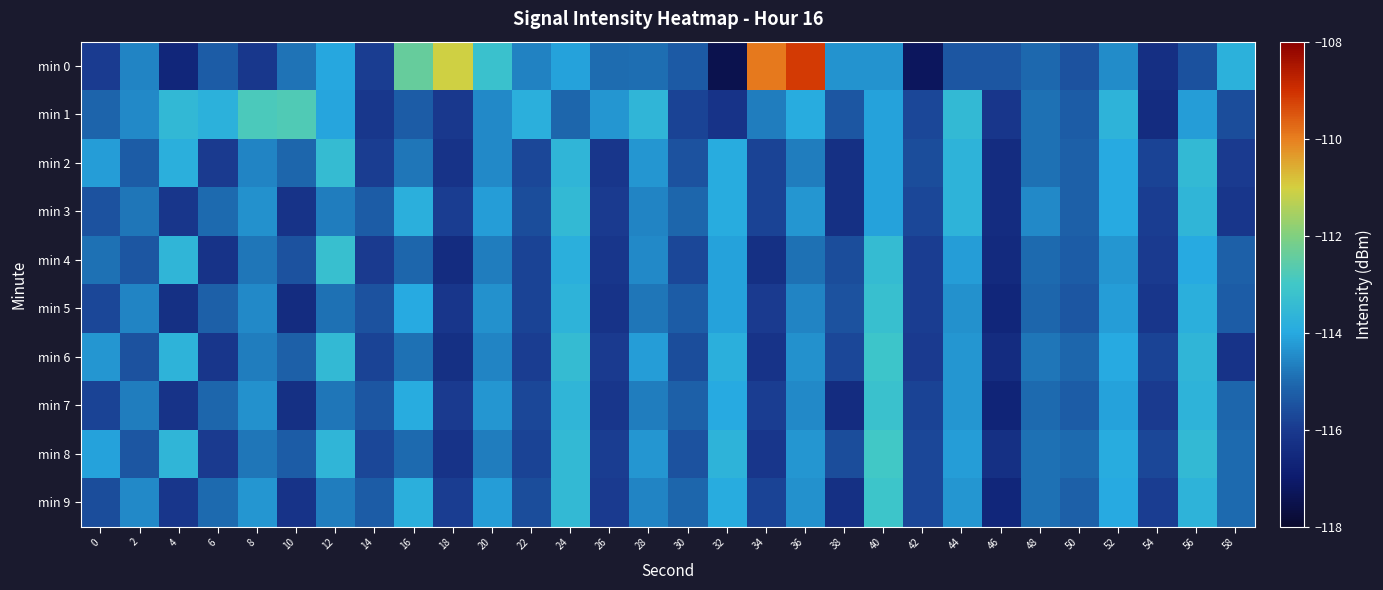

At 6, list the series in order from smallest to largest.

min 4, min 6, min 2, min 8, min 0, min 5, min 7, min 3, min 9, min 1